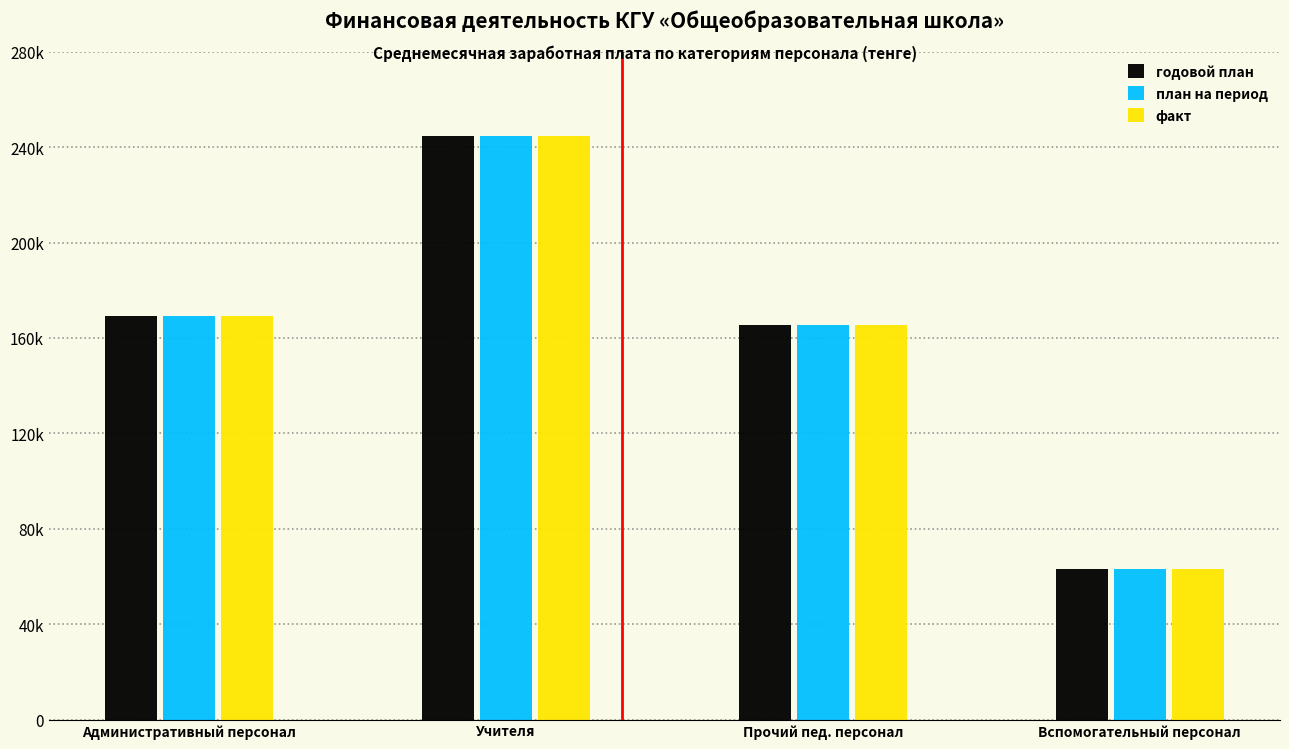

Does the chart contain stacked bars?

No